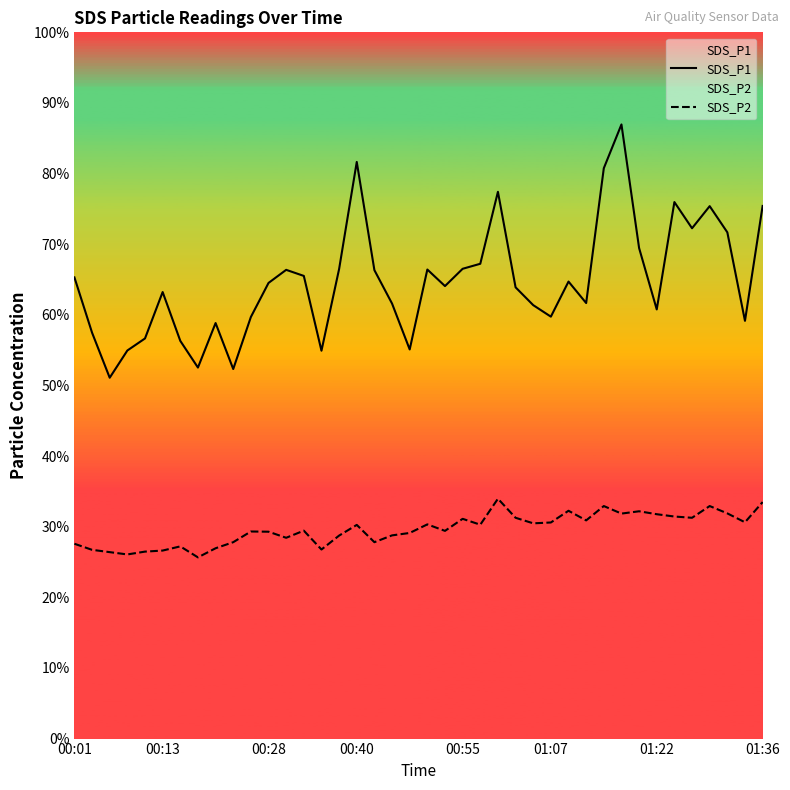

How many interior local peaks does the SDS_P2 series have?

11